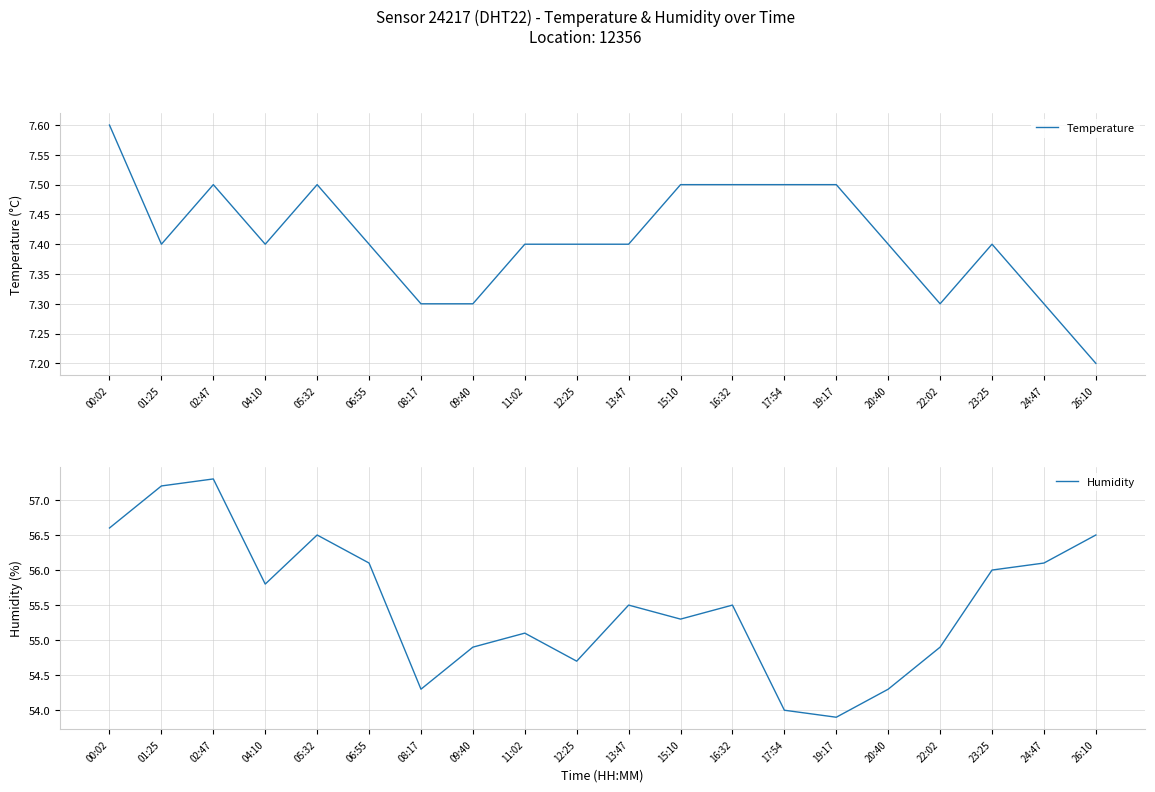

What is the label of the 12th point from the left?

15:10